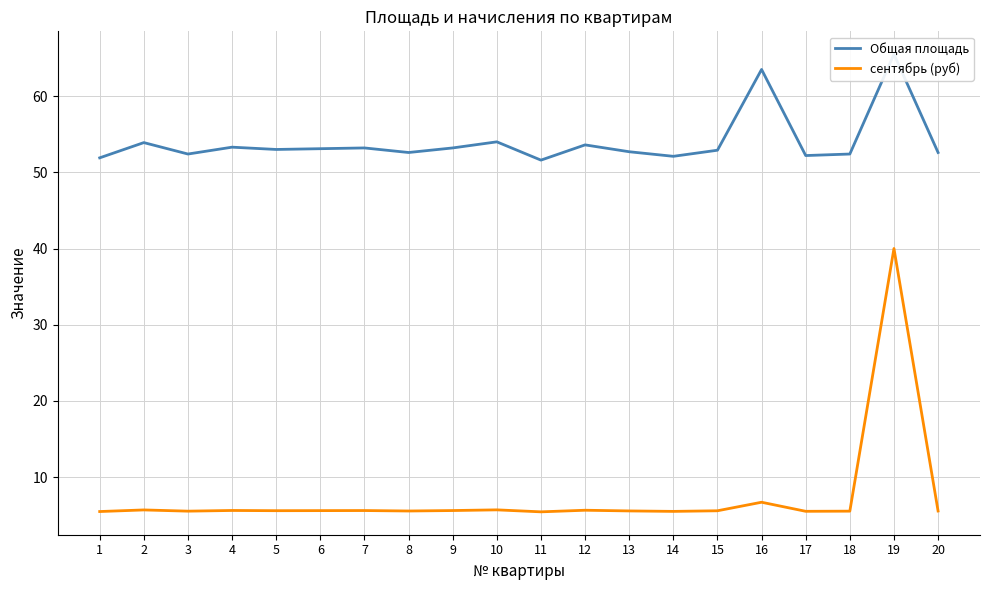

The сентябрь (руб) series shows 5.4 at 11. True or false?

True